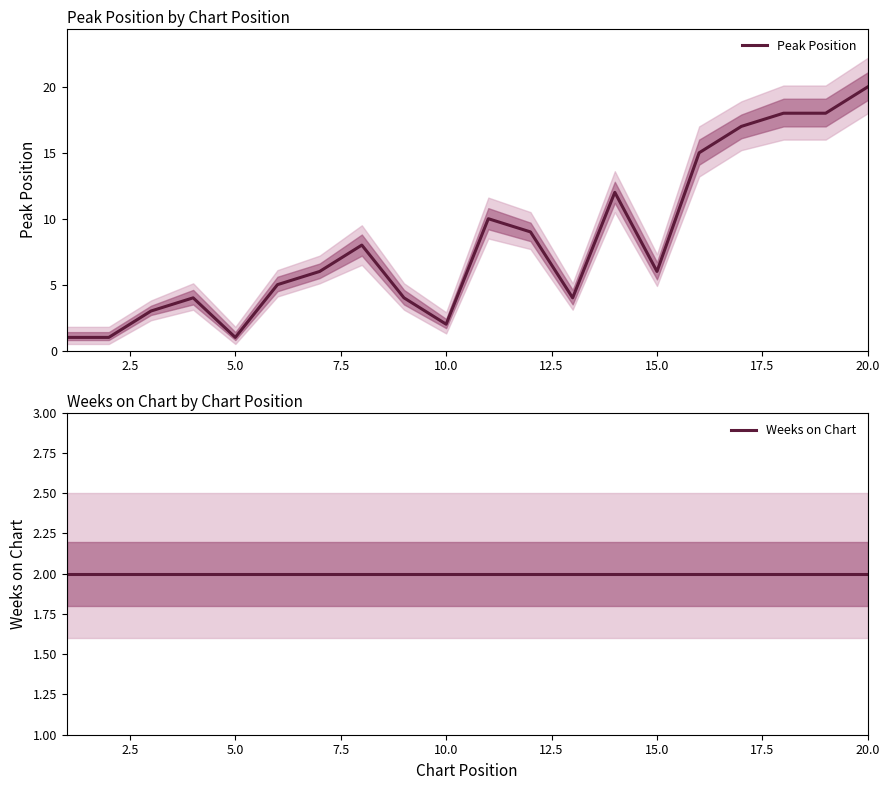

At which label does Peak Position reach its peak?

20.0